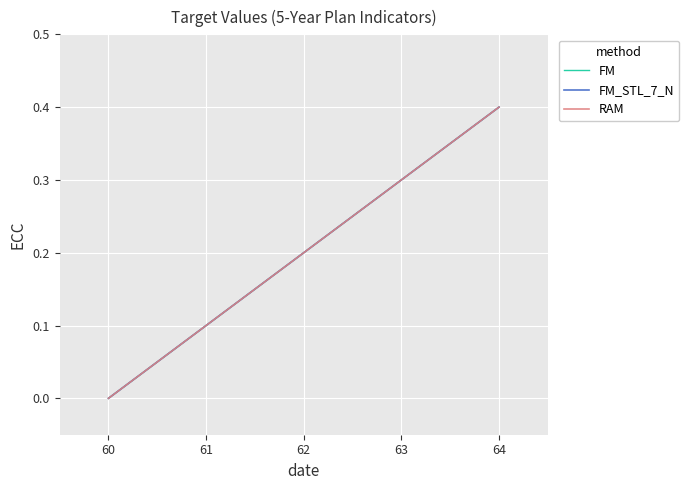

Is this an area chart (filled region under the line)?

No